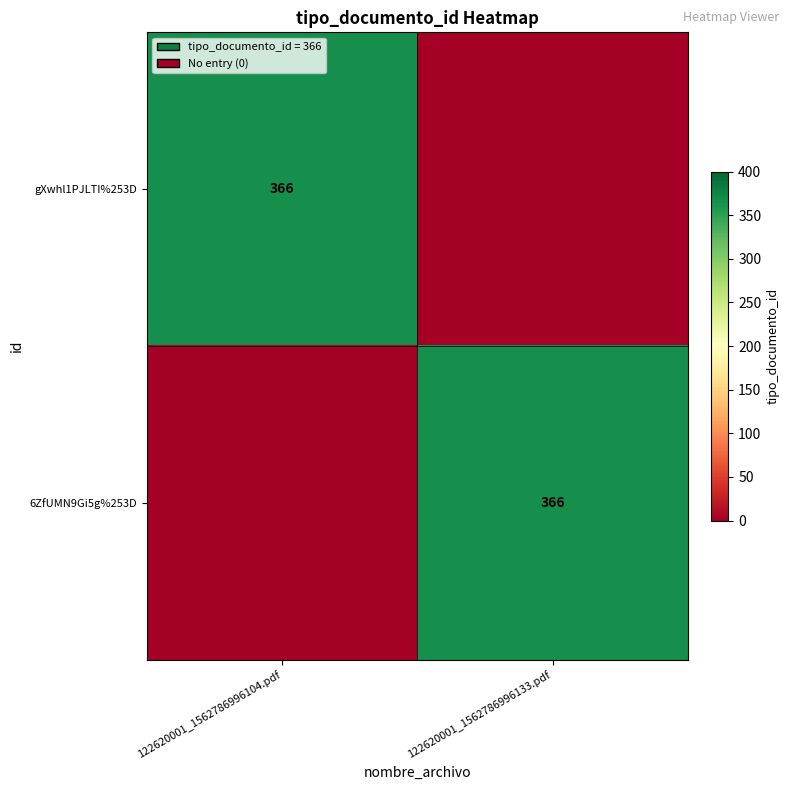

Is it true that gXwhl1PJLTI%253D equals 170 at 122620001_1562786996104.pdf?

False